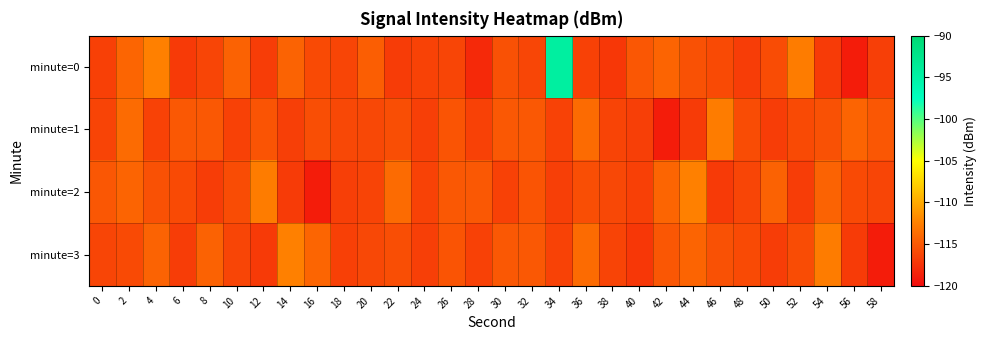

How many data points does each series have?

30